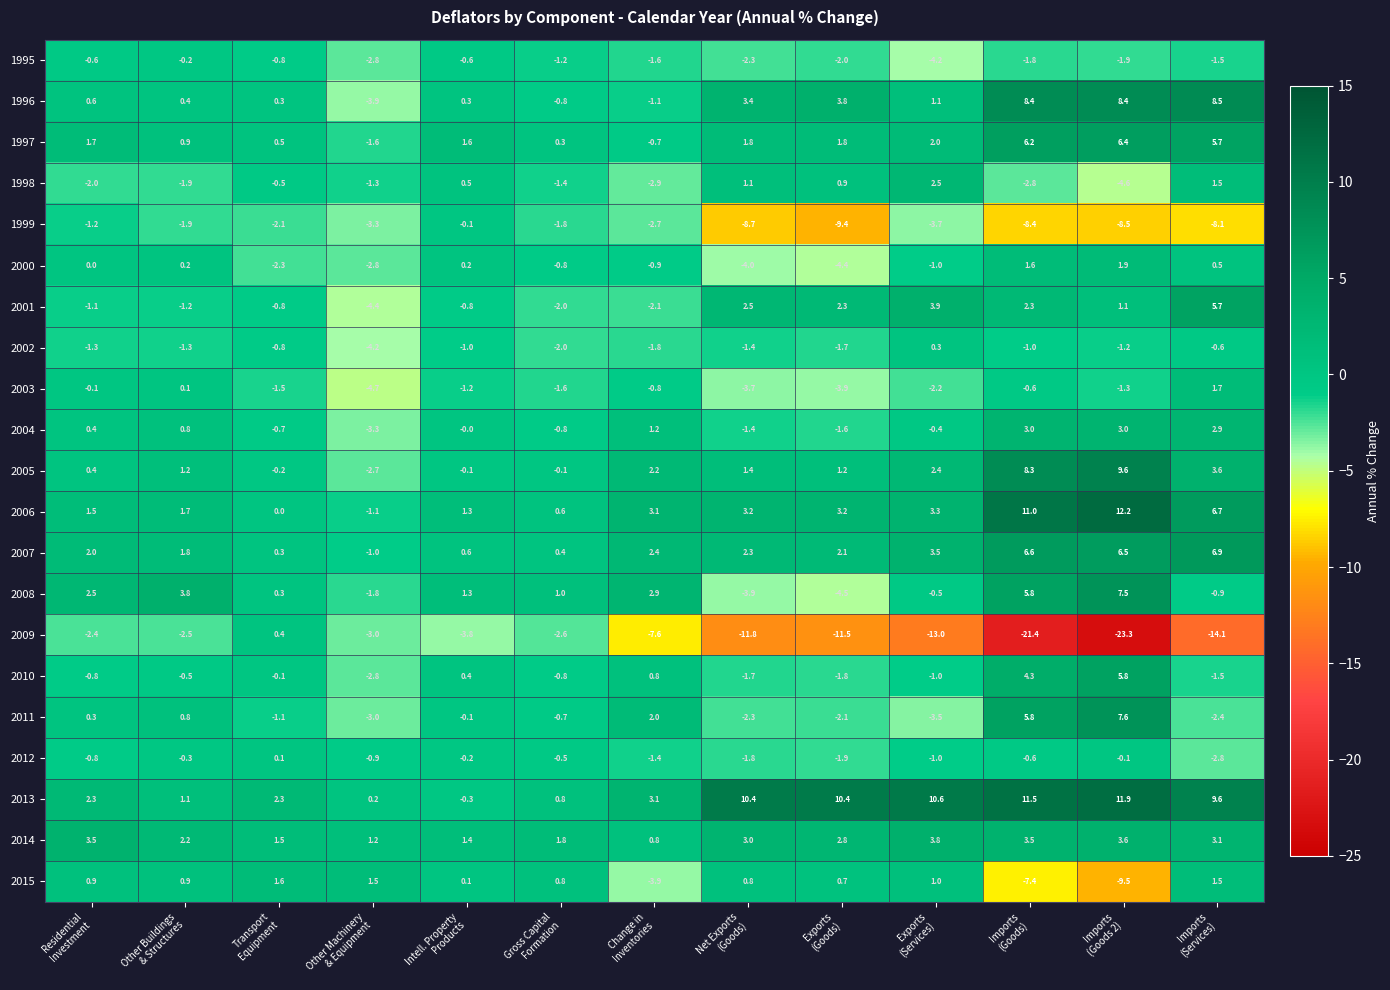

Which series has the largest total across all categories?

2013